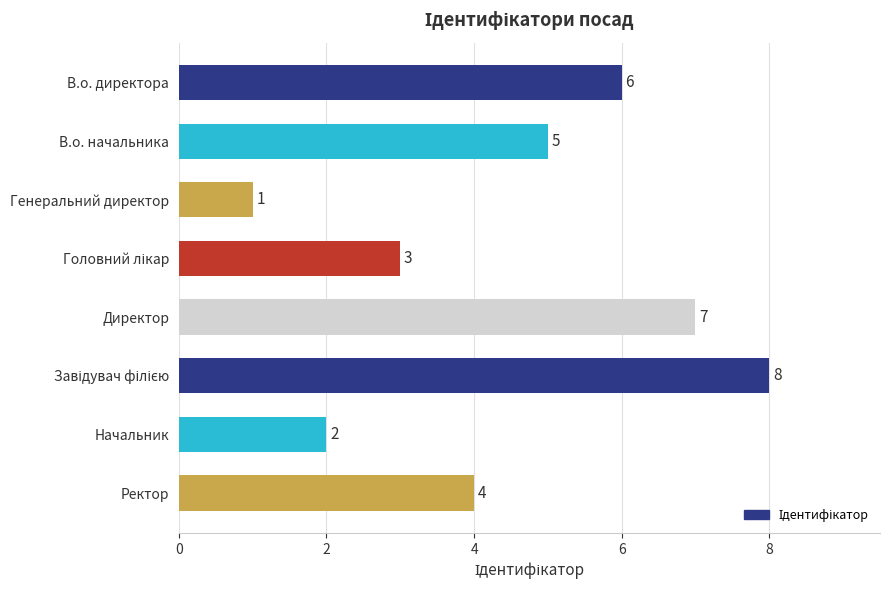

What is the difference between the maximum and minimum values?

7